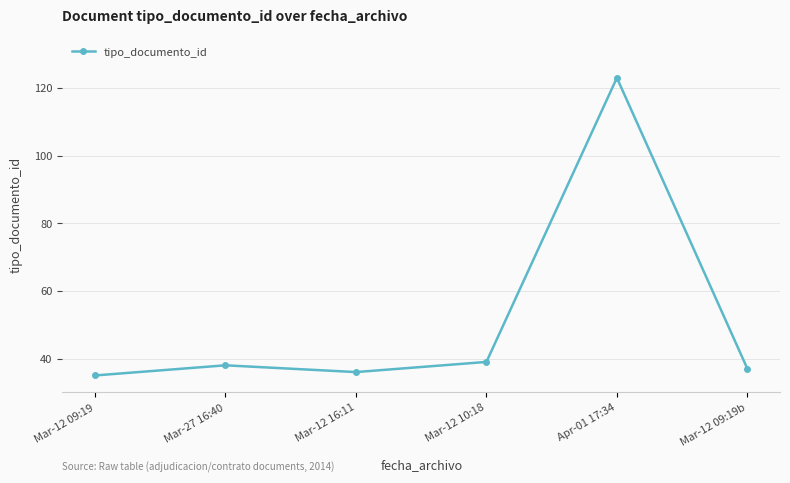

Which label corresponds to the largest value in the chart?

Apr-01 17:34